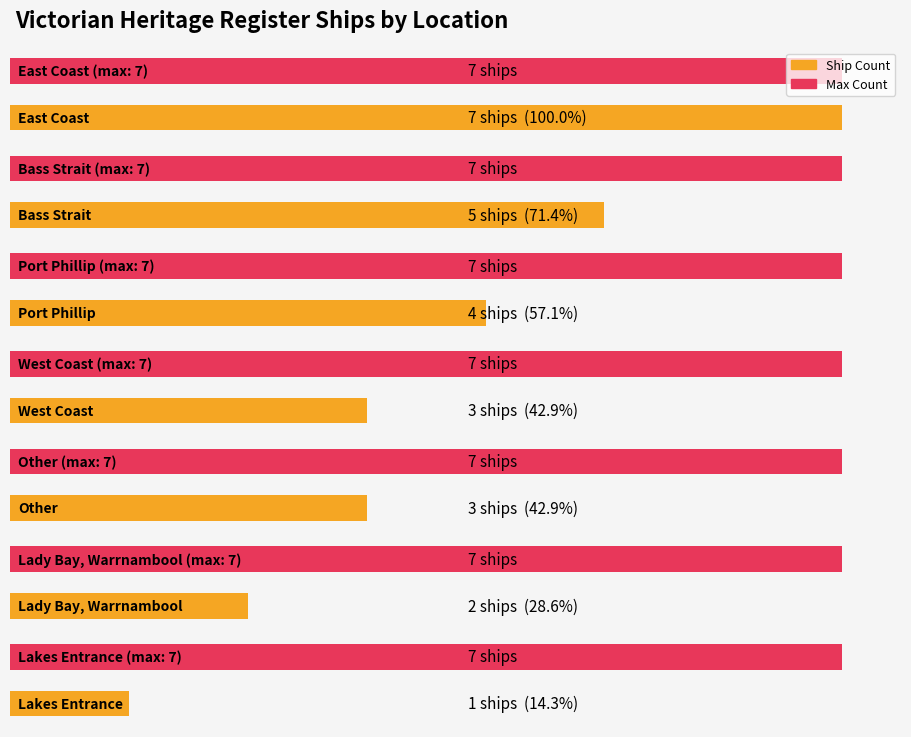

Does the chart contain any negative values?

No